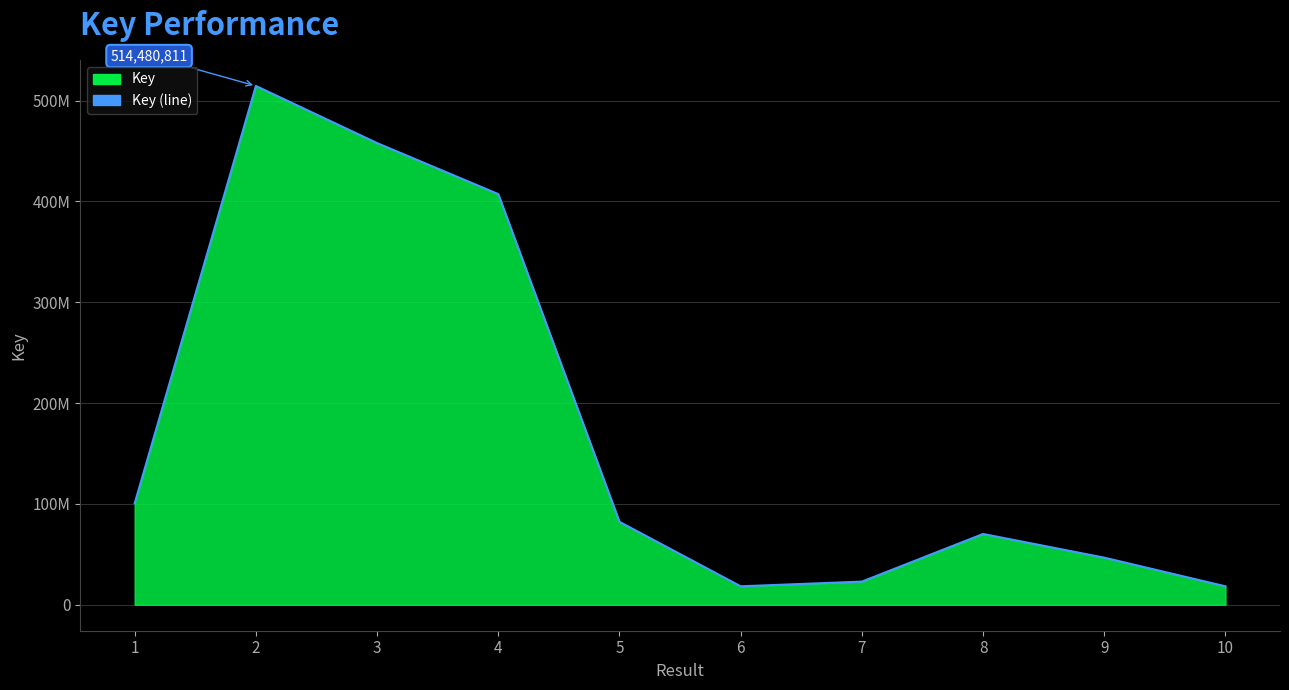

True or false: there are more than 2 points higher than both neighbors.

False